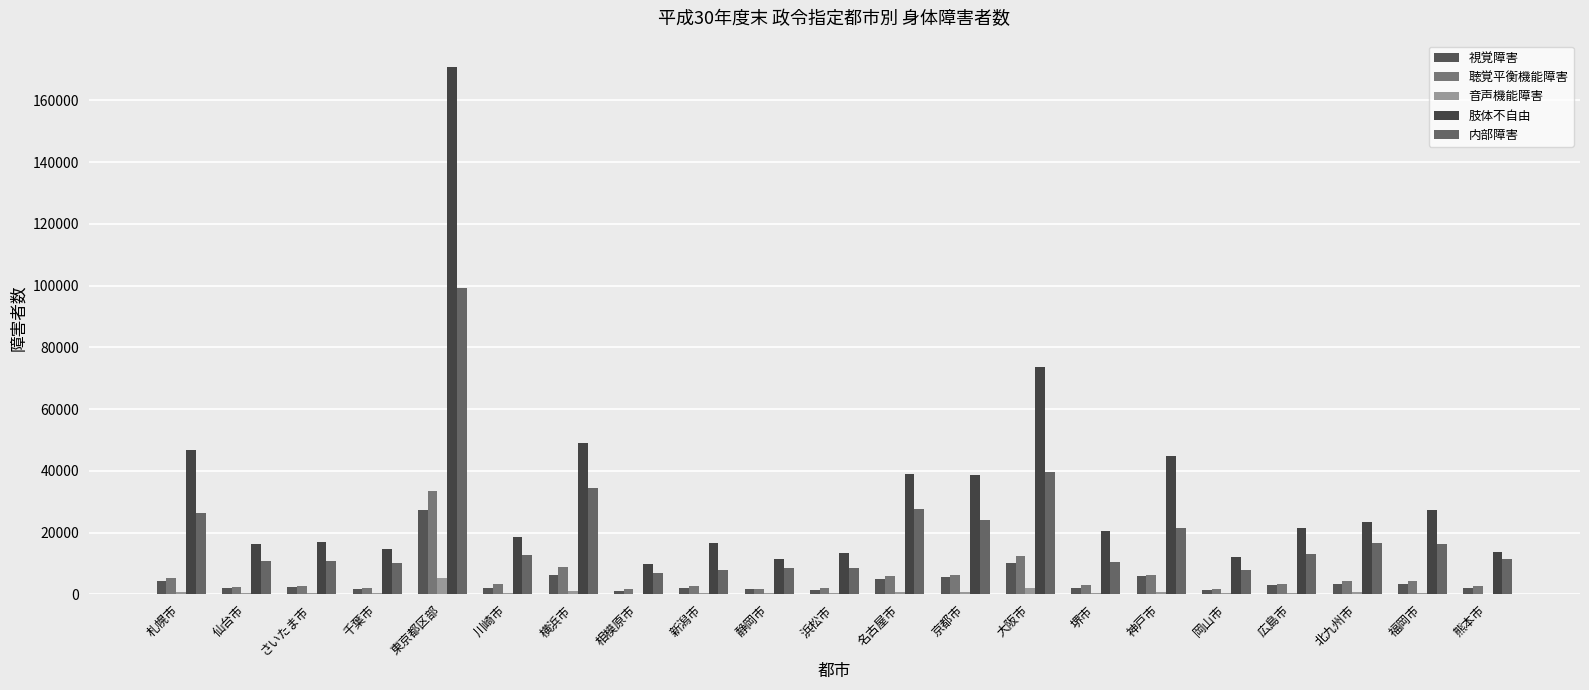

What are all the series names shown in the legend?

視覚障害, 聴覚平衡機能障害, 音声機能障害, 肢体不自由, 内部障害